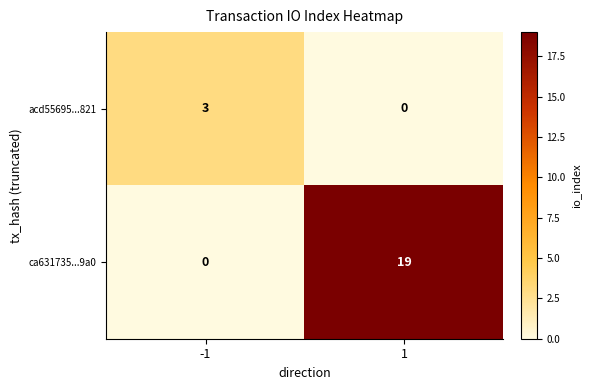

Reading right to left, list all the values displayed in this chart.

acd55695...821: 0	3
ca631735...9a0: 19	0